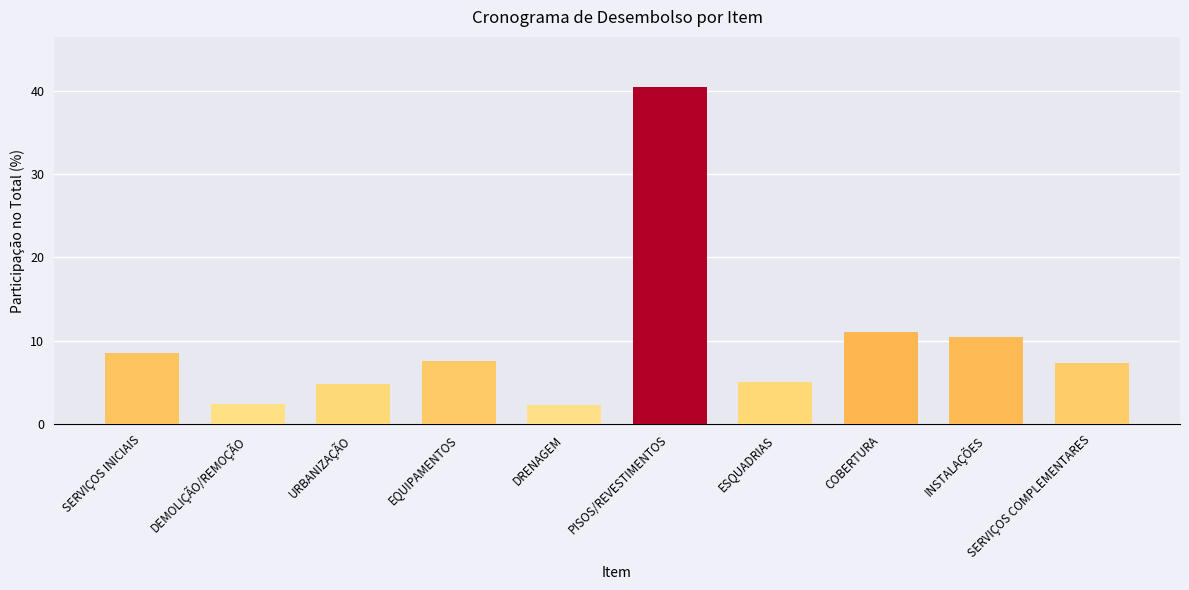

What is the change in value from URBANIZAÇÃO to DRENAGEM?

-2.5